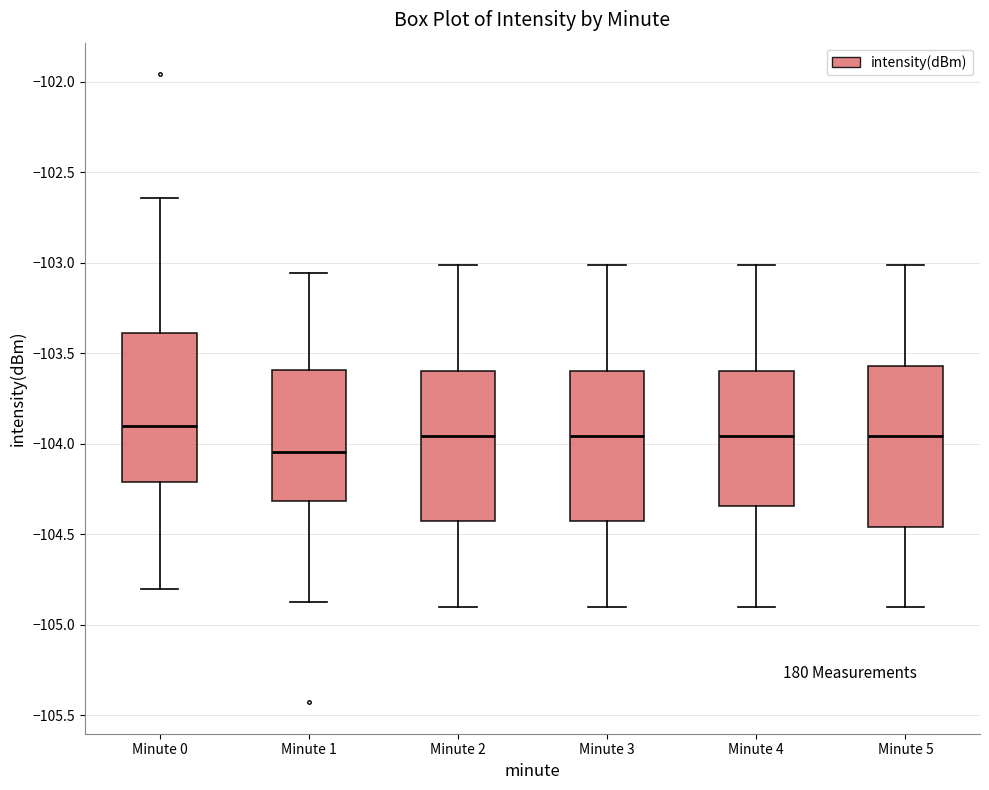

Reading left to right, transcribe this box plot: for each box, give where its median line is, the range the box spans, and where its two whiskers end, as read against the y-axis. The values are not printed on the chart, so give them approximately, as read against the axis.

Minute 0: median -103.90, box -104.20 to -103.40, whiskers -104.80 to -102.65
Minute 1: median -104.05, box -104.30 to -103.60, whiskers -104.90 to -103.05
Minute 2: median -103.95, box -104.45 to -103.60, whiskers -104.90 to -103.00
Minute 3: median -103.95, box -104.45 to -103.60, whiskers -104.90 to -103.00
Minute 4: median -103.95, box -104.35 to -103.60, whiskers -104.90 to -103.00
Minute 5: median -103.95, box -104.45 to -103.55, whiskers -104.90 to -103.00